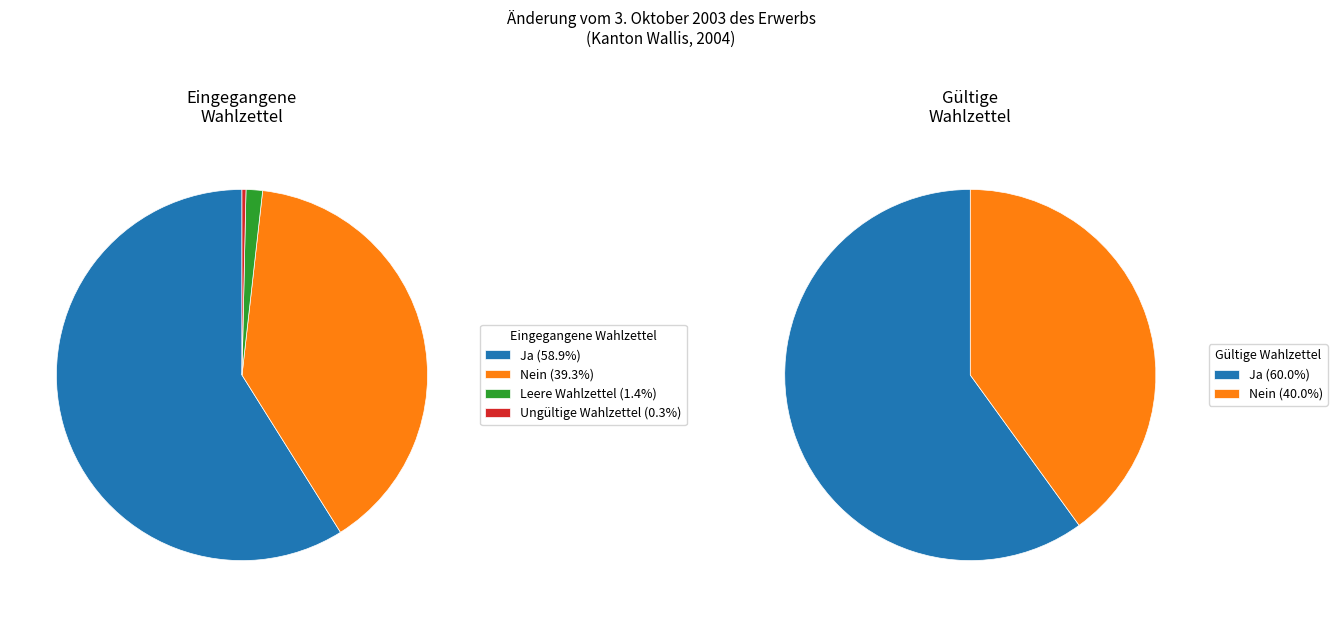

To the nearest percent, what is the difference between the largest and smallest slice percentages?

59%